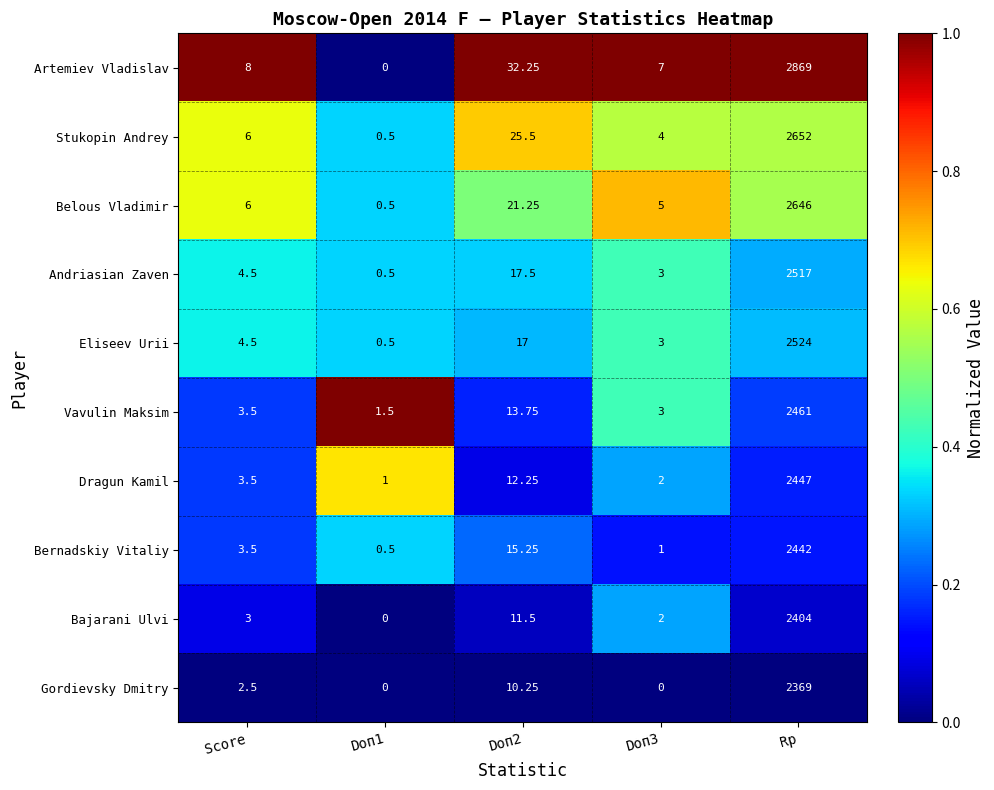

At which category is the sum across all series the highest?

Rp